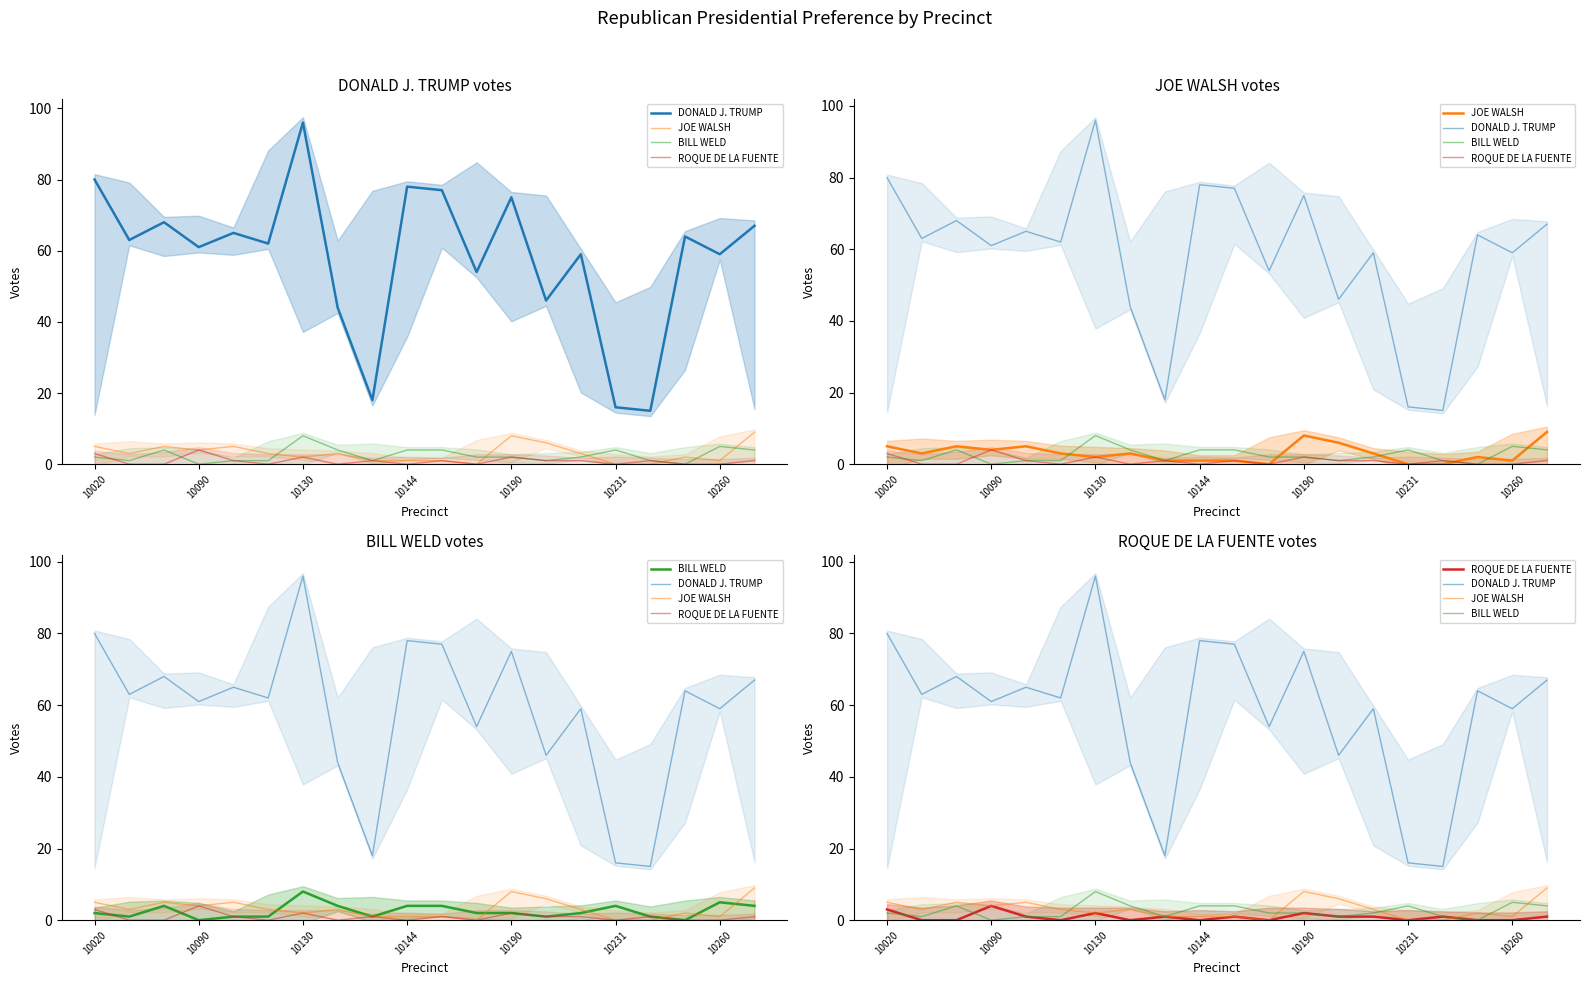

What is the difference between the maximum and second lowest values in the DONALD J. TRUMP series?

80